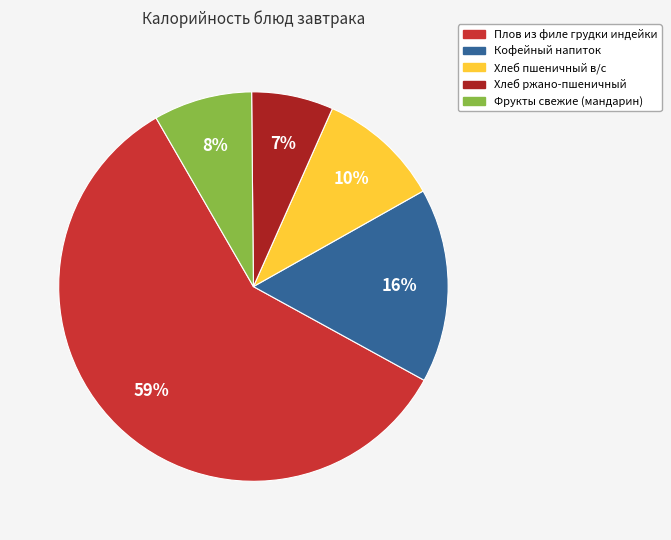

What is the majority slice?

Плов из филе грудки индейки